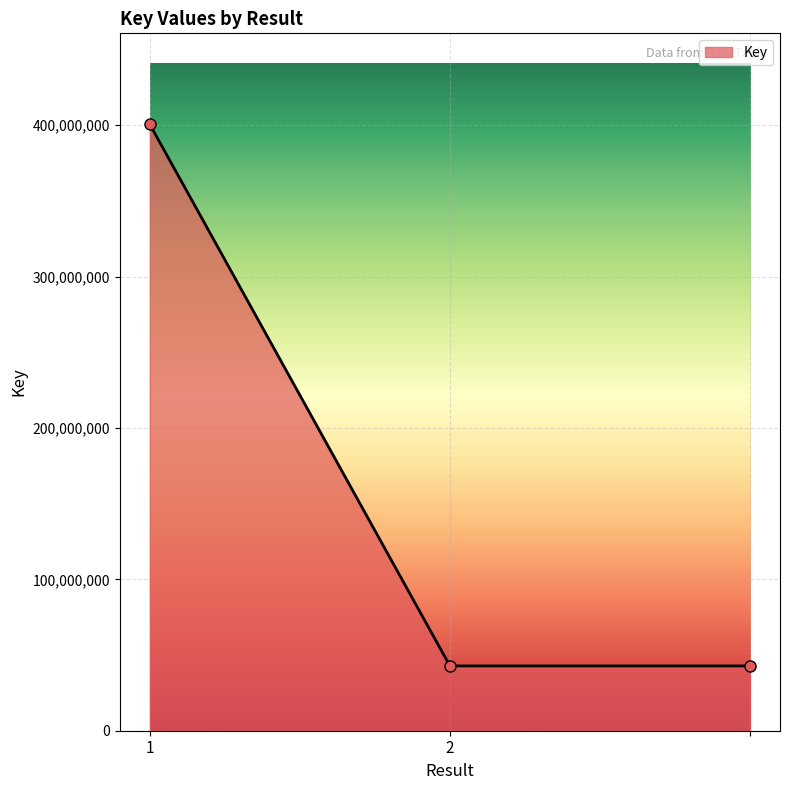

How many lines are shown in the chart?

1